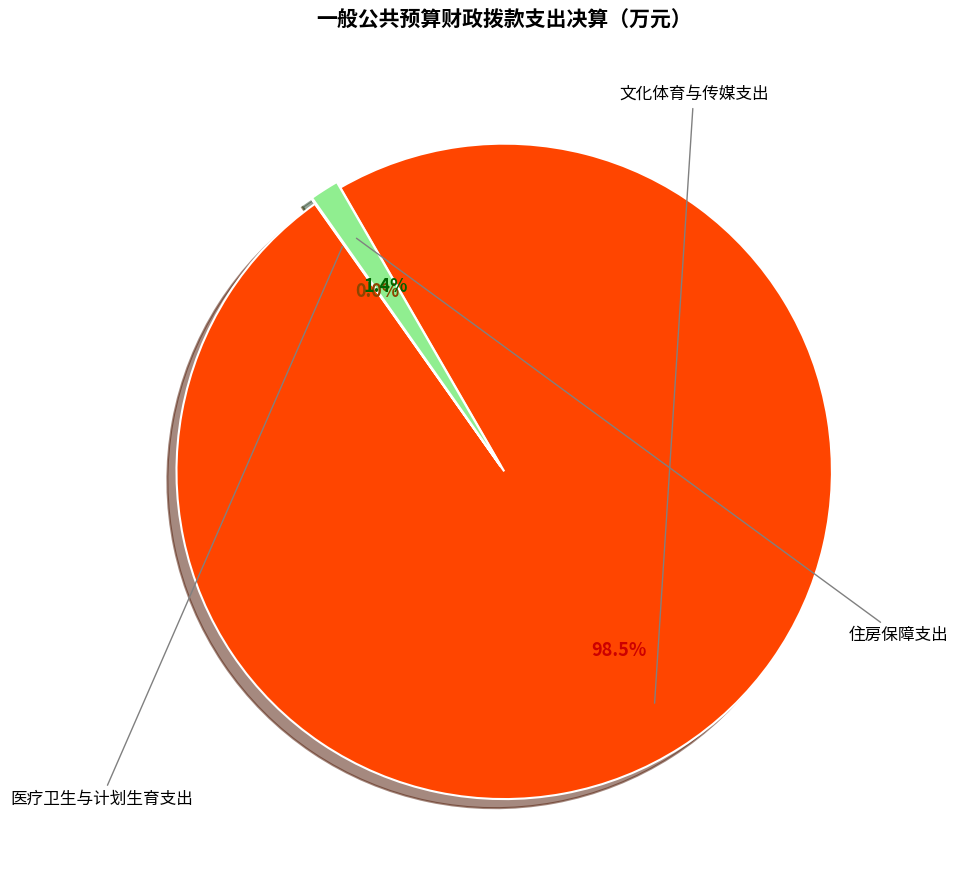

Does any single category account for the majority?

Yes